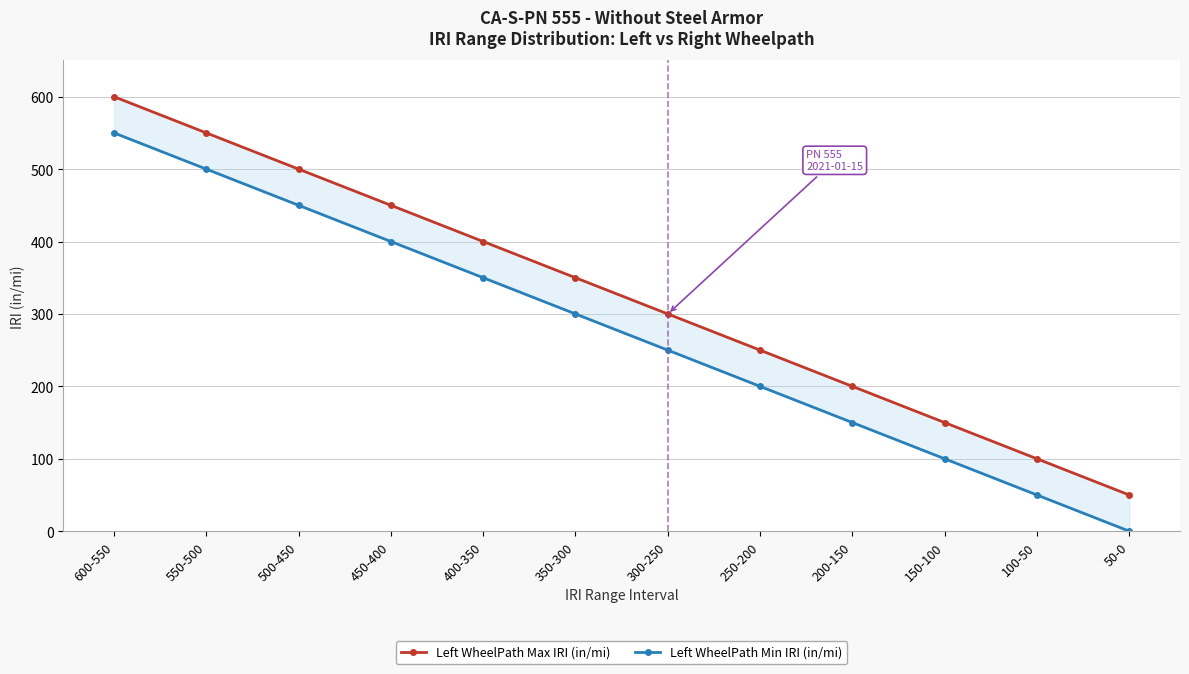

The value of Left WheelPath Max IRI (in/mi) at 300-250 is 537. True or false?

False